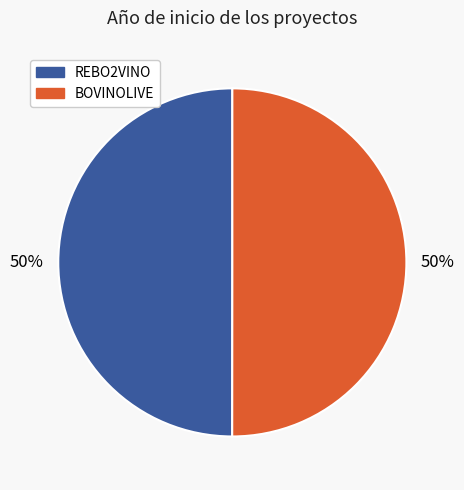

Is the sum of REBO2VINO and BOVINOLIVE greater than half?

Yes